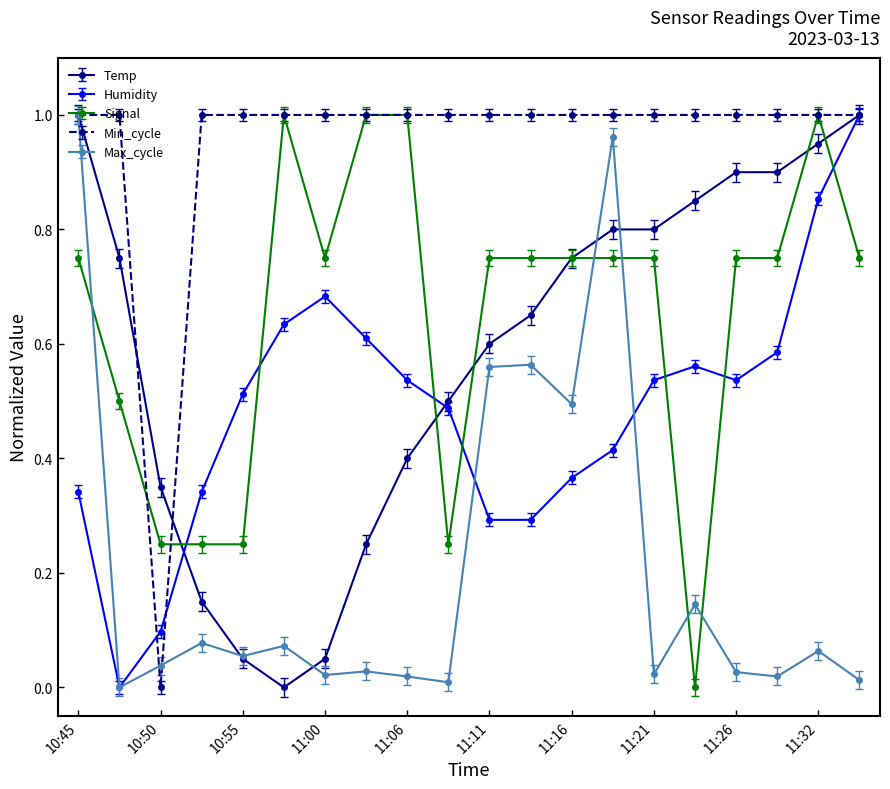

How many positive values does the Min_cycle series have?

19